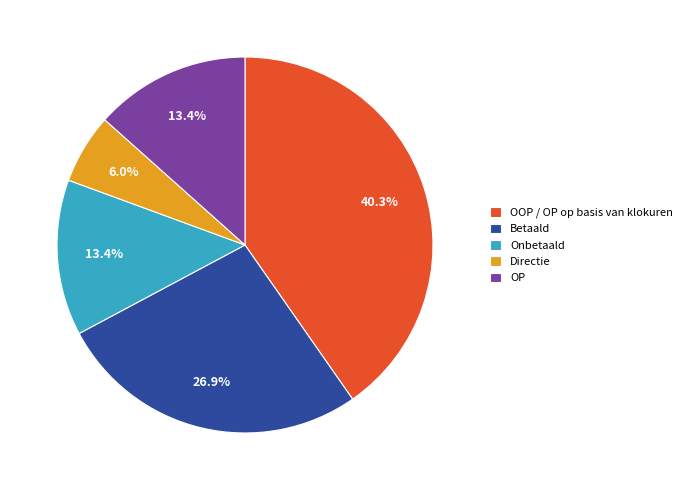

Count the number of slices in the pie.

5